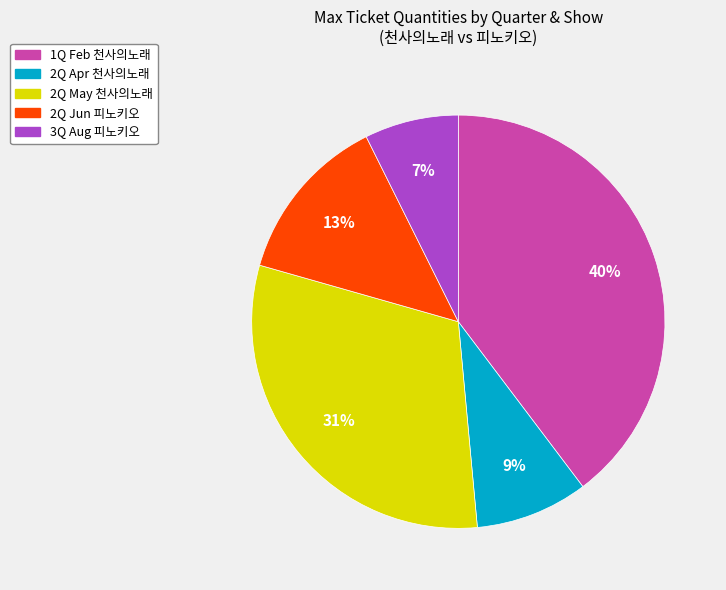

To the nearest percent, what is the average slice percentage?

20%